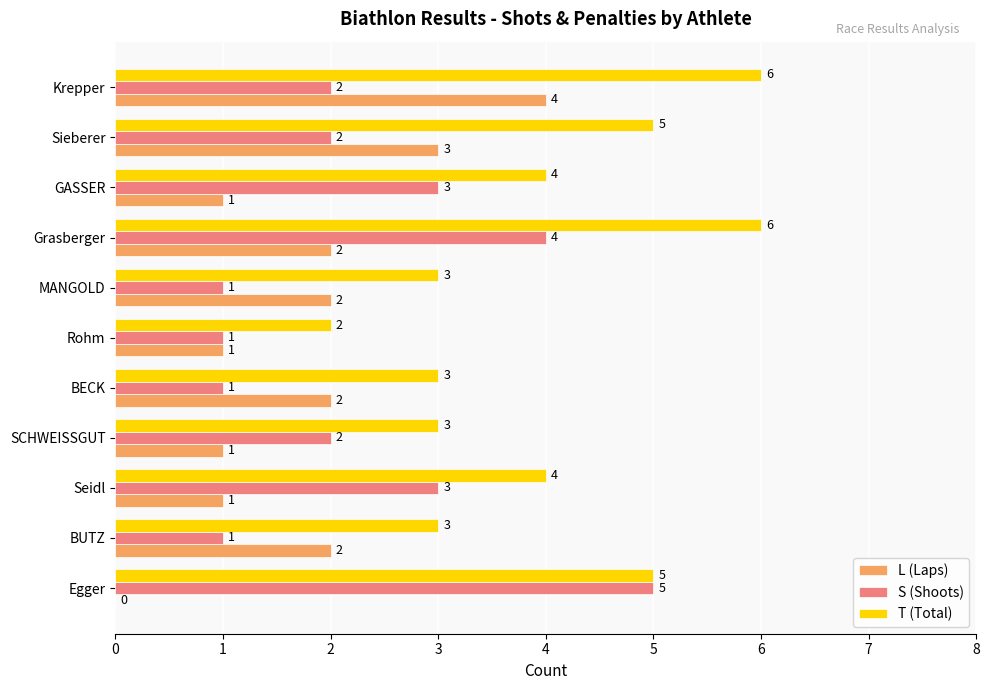

True or false: T (Total) has a value of 1 at MANGOLD.

False